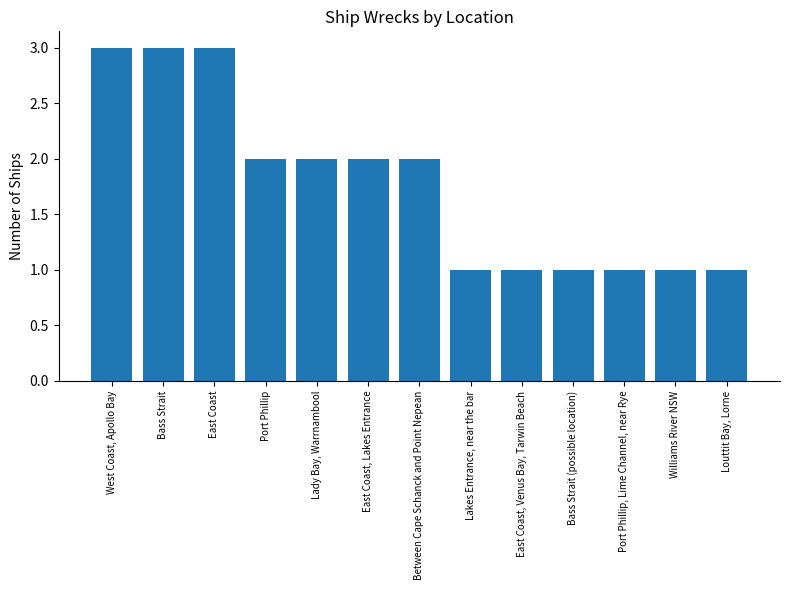

The chart shows a value of 5 at East Coast. True or false?

False